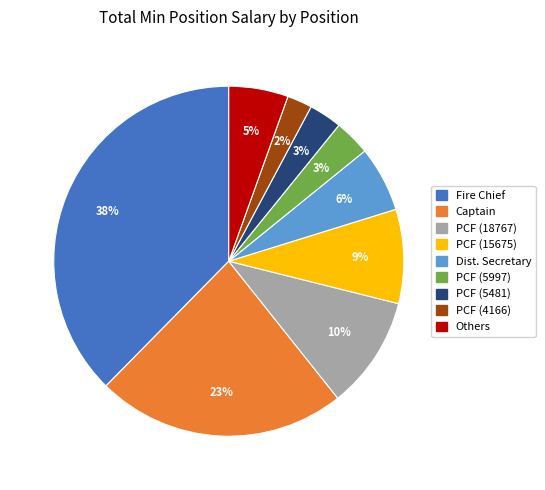

Which category has the biggest portion of the pie?

Fire Chief